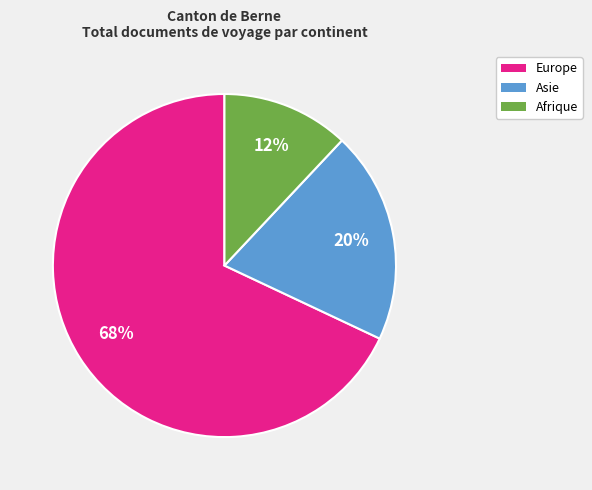

Do Afrique and Europe together represent more than half of the pie?

Yes